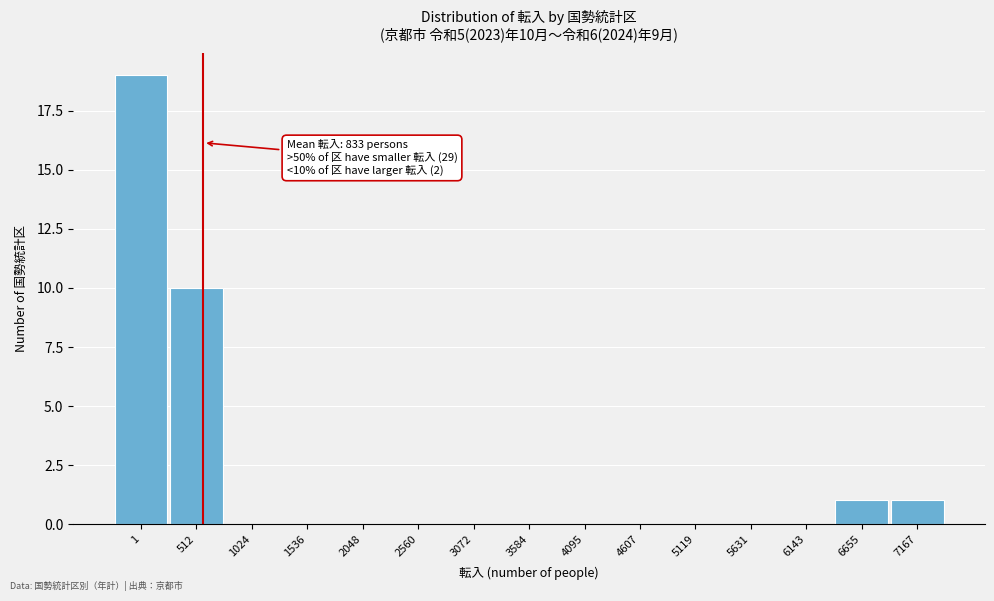

Reading left to right, list all the values displayed in this chart.

1=19	512=10	1024=0	1536=0	2048=0	2560=0	3072=0	3584=0	4095=0	4607=0	5119=0	5631=0	6143=0	6655=1	7167=1